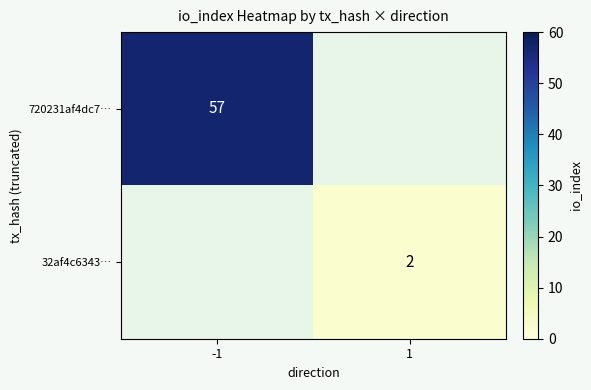

The value of 32af4c6343… at 1 is 3. True or false?

False